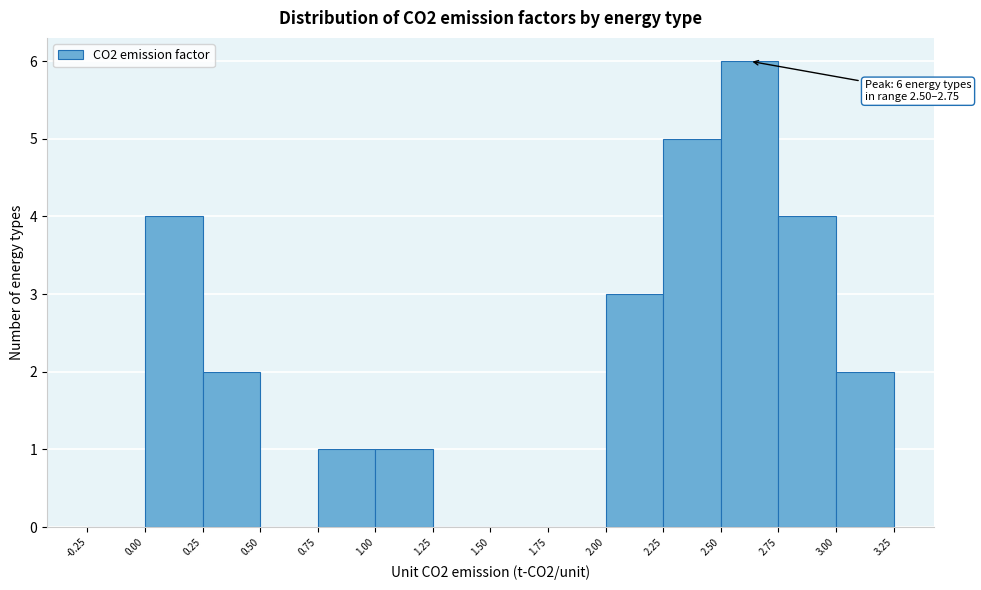

Over which range of the x-axis is the bar tallest?

2.50 to 2.75